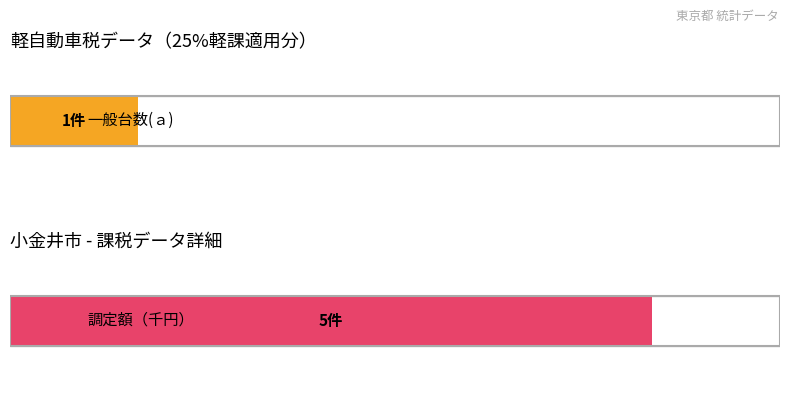

Which series has the largest total across all categories?

調定額(千円)